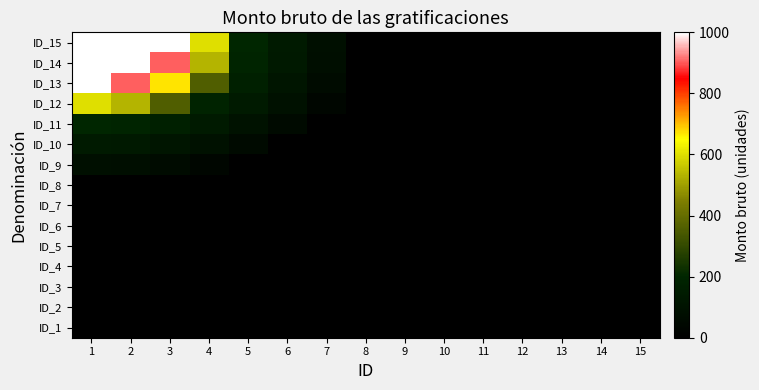

What is the total value across all series at 2?

3842.4